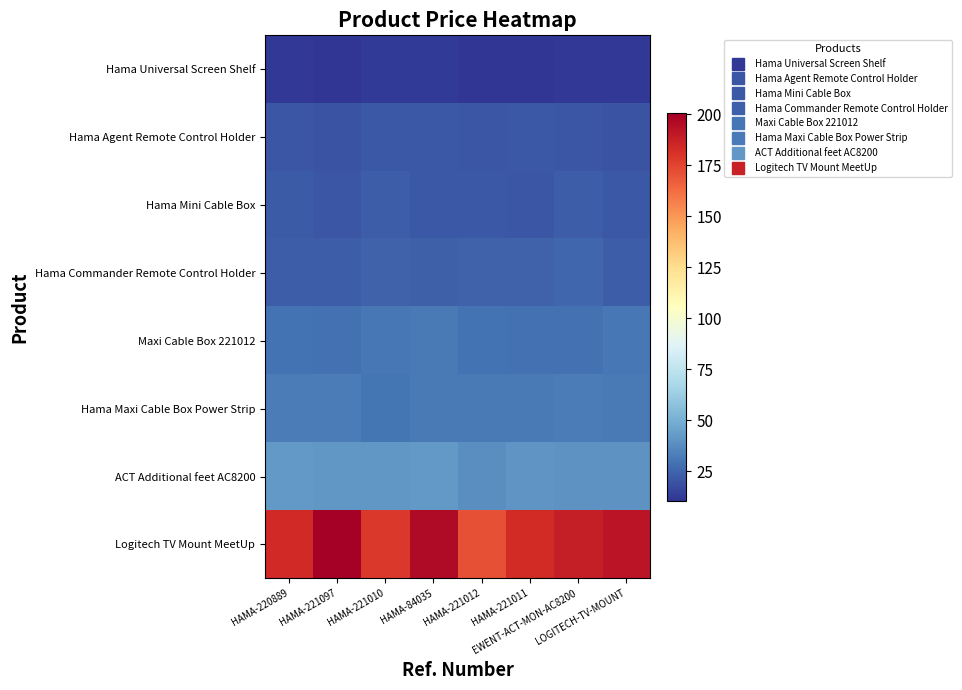

What is the smallest value displayed?

10.6